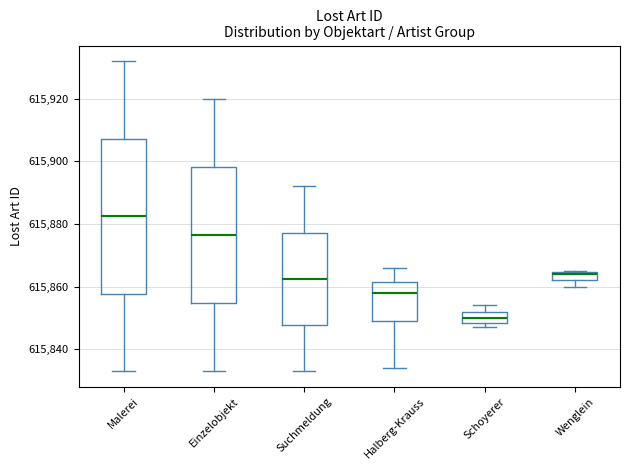

Where is the lower edge of the box for Schoyerer on the y-axis? The values are not printed on the chart, so give them approximately, as read against the axis.

615848